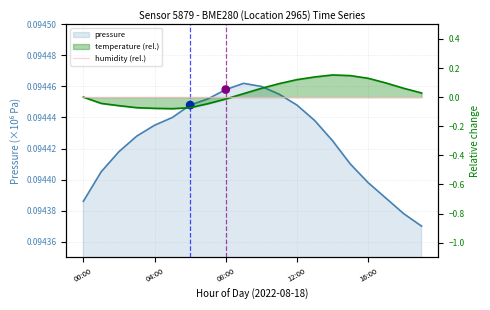

Which series has the largest total across all categories?

pressure